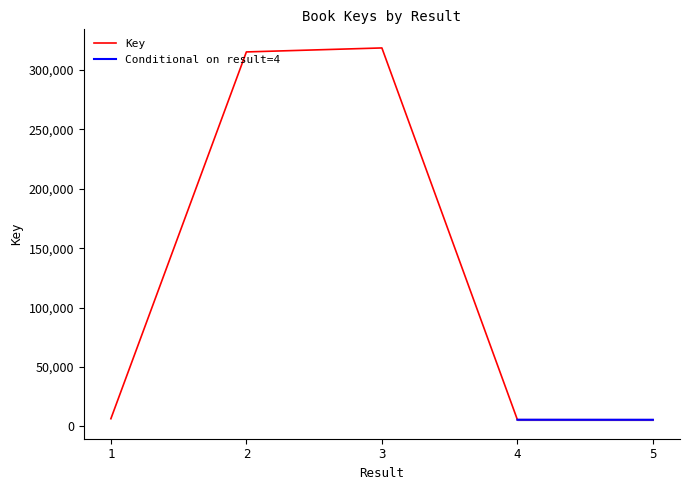

What is the value of the 1st point from the left?

6450